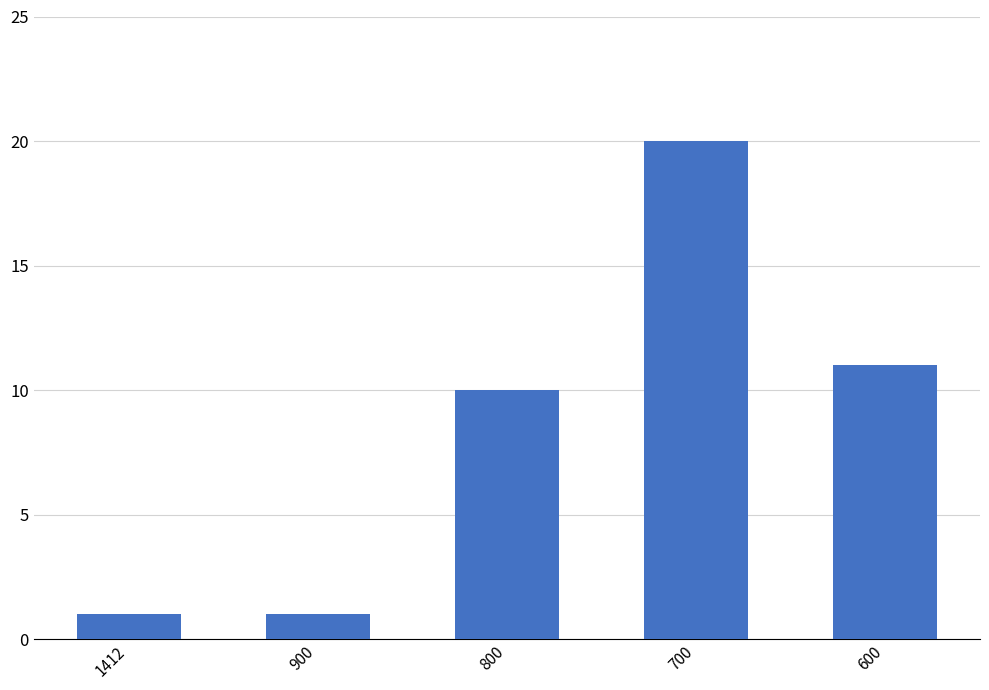

What is the change in value from 800 to 600?

+1